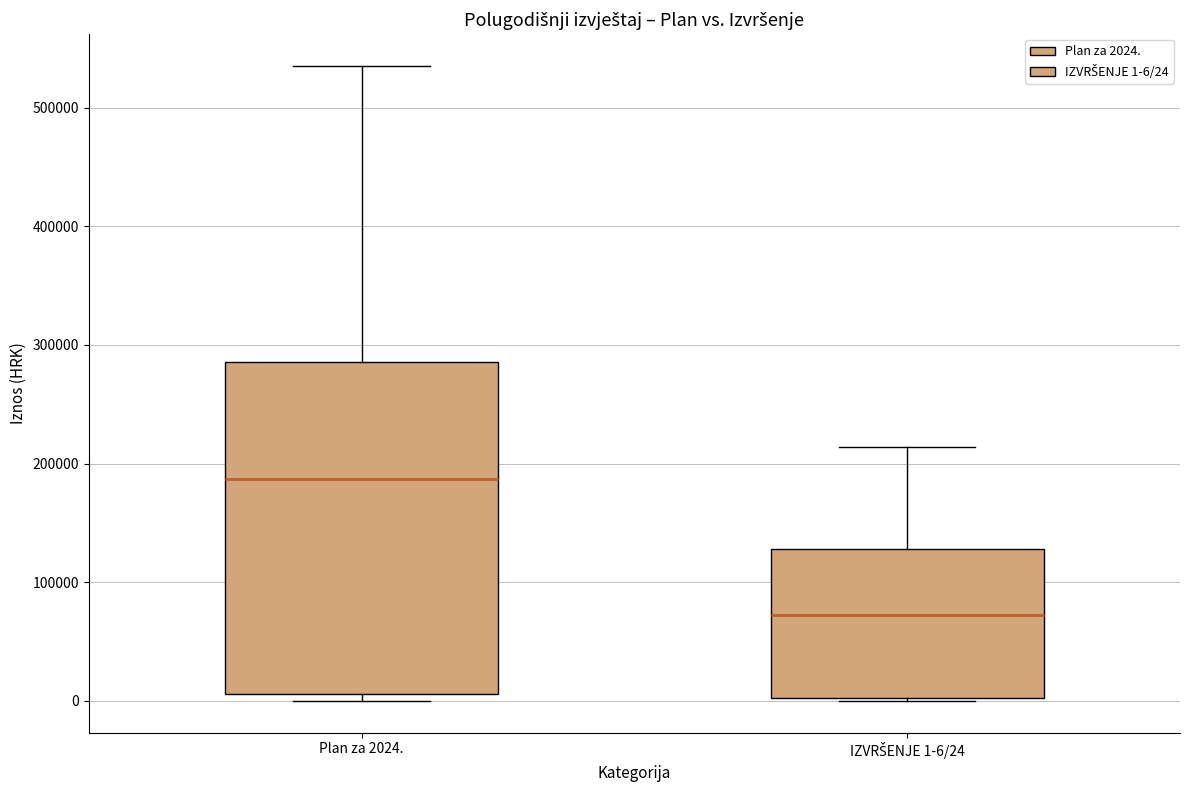

Where does the median line of the box for Plan za 2024. sit on the y-axis? The values are not printed on the chart, so give them approximately, as read against the axis.

190000